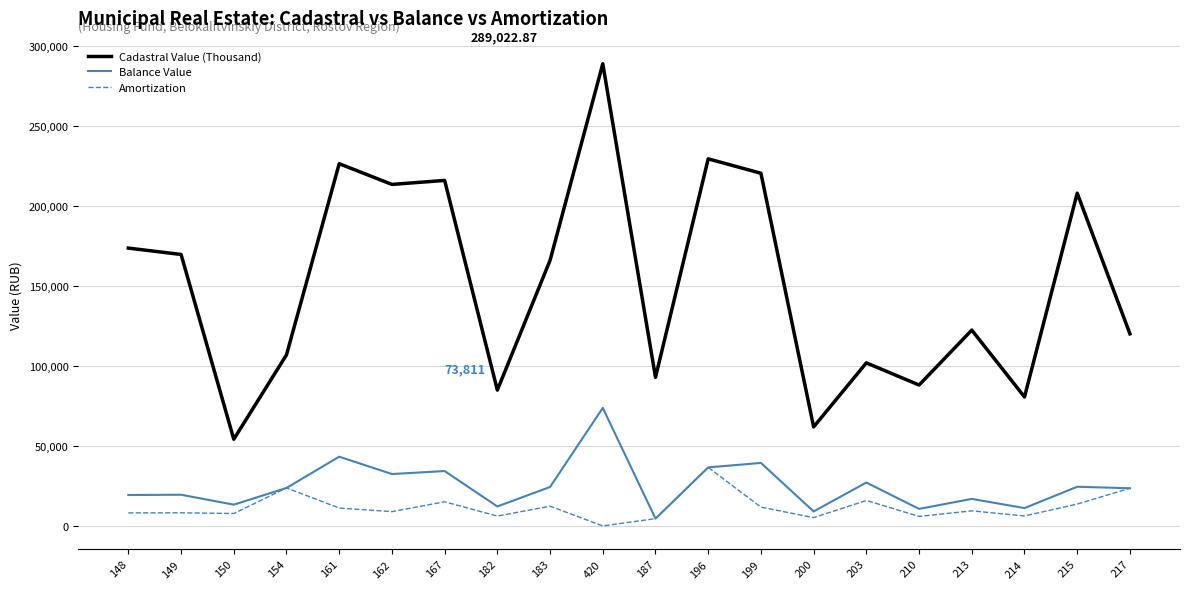

Where is Balance Value nearest to the value 39188?

199